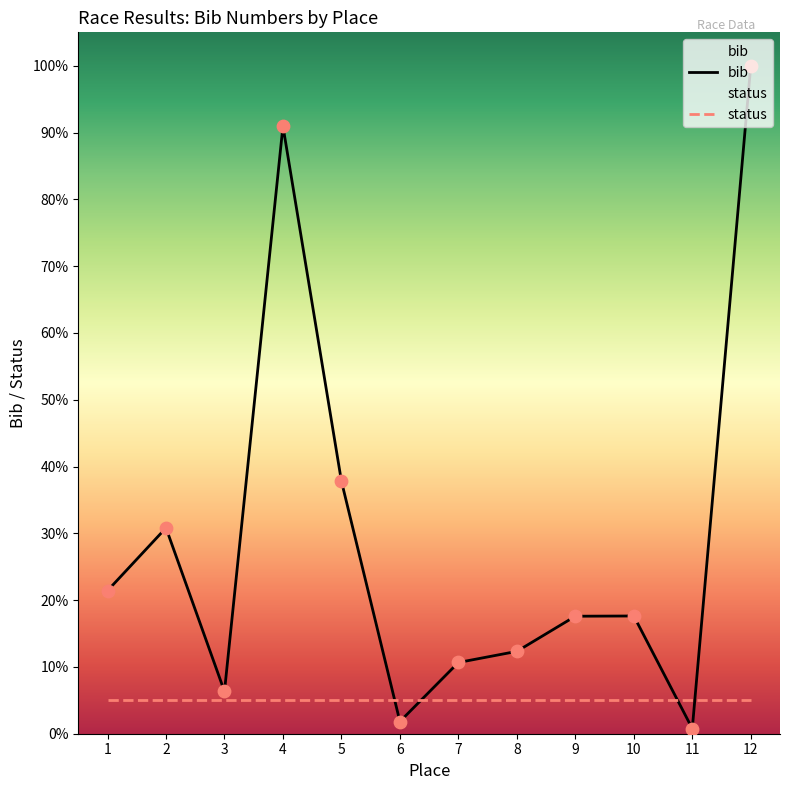

What are all the series names shown in the legend?

bib, status